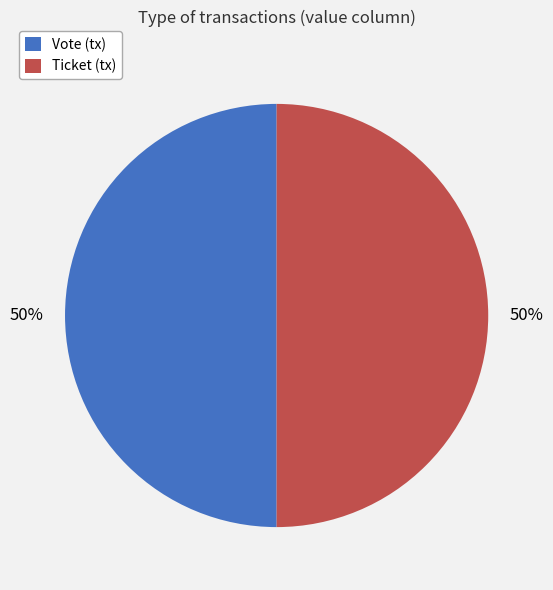

To the nearest percent, what is the combined percentage of Ticket (tx) and Vote (tx)?

100%